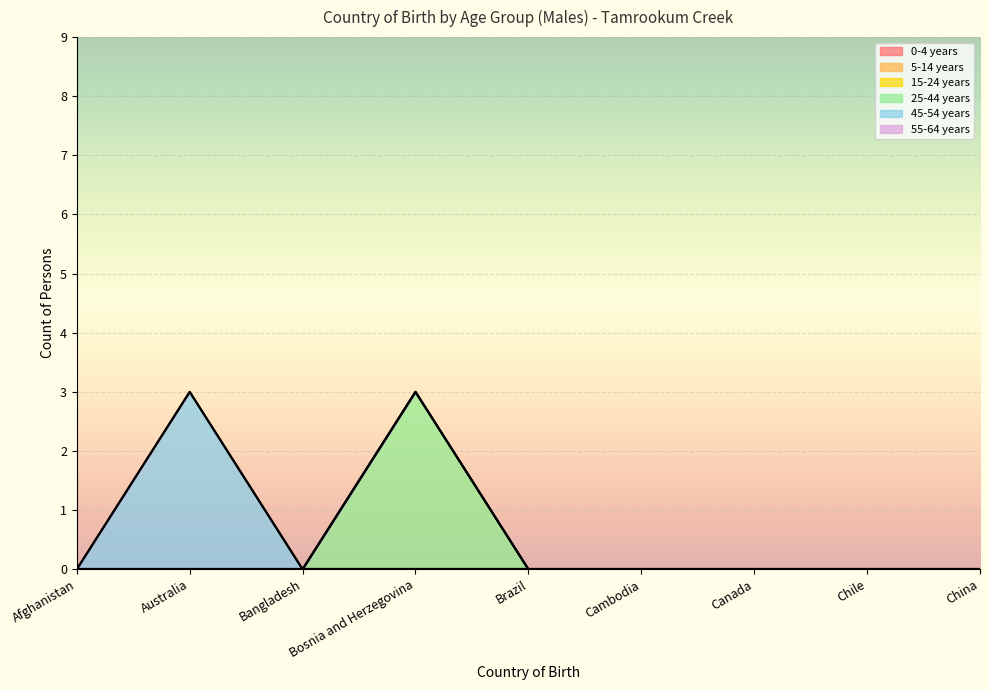

True or false: 45-54 years has a value of 0 at Chile.

True